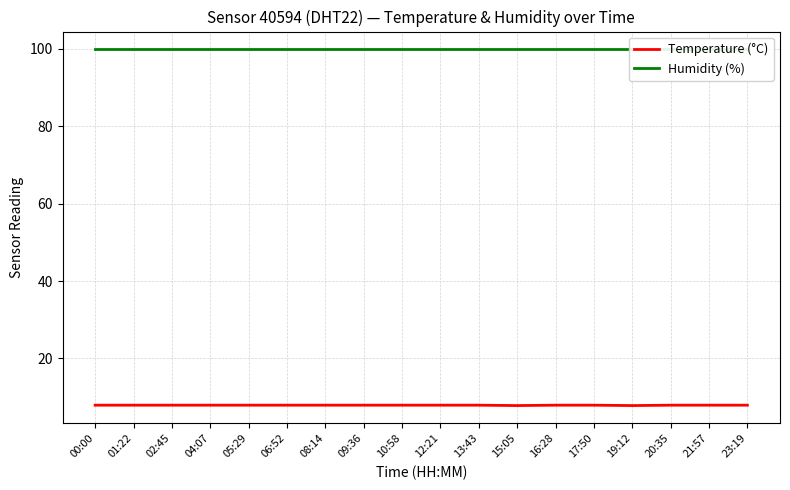

True or false: Temperature (°C) has a value of 7.9 at 00:00.

True